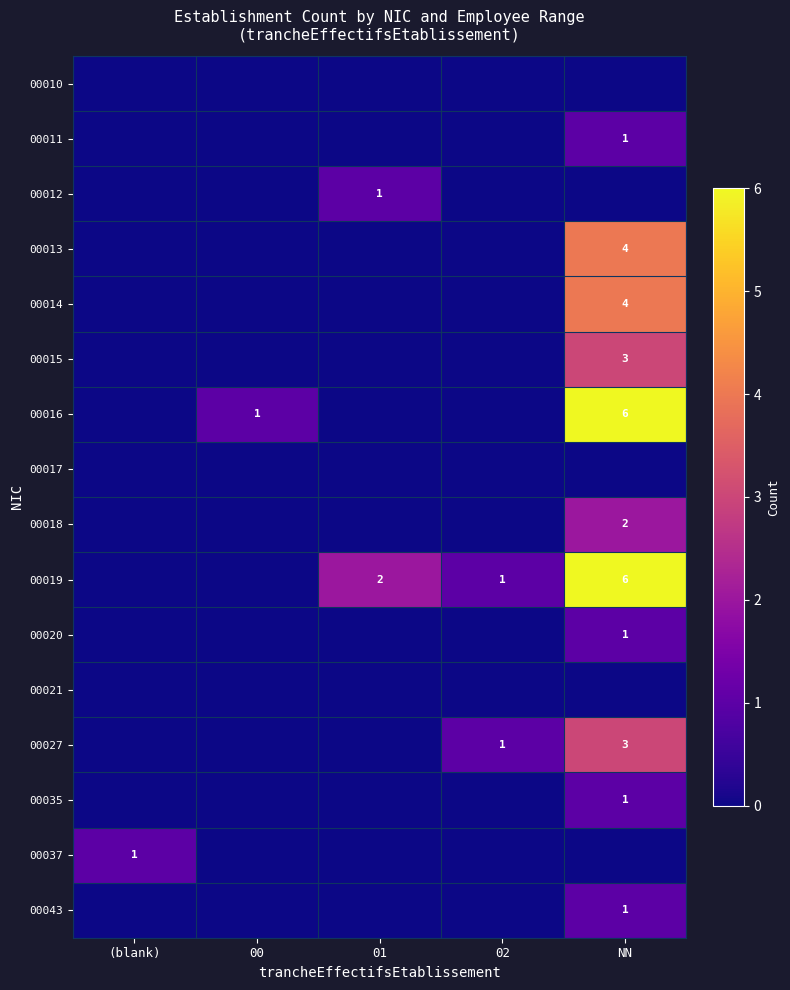

Is it true that 00020 equals 2 at NN?

False